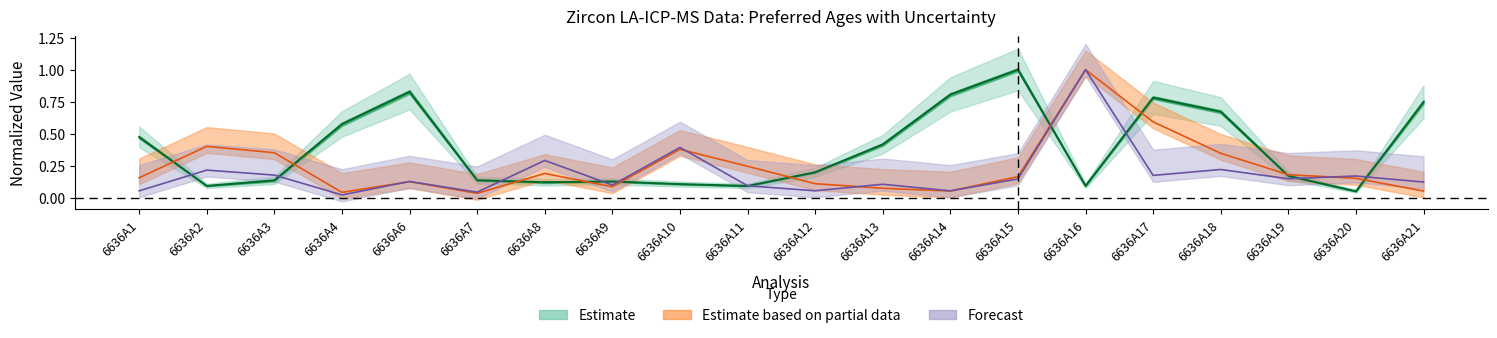

What is the sum of the Preferred Age (Ma) values at 6636A18 and 6636A10?

0.8